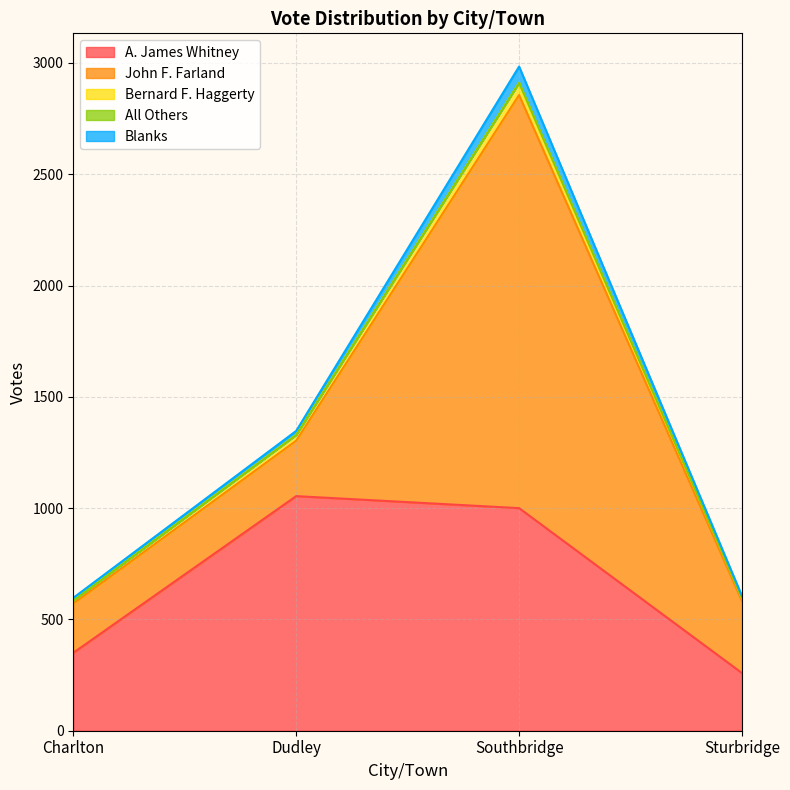

Does the chart have visible grid lines?

Yes